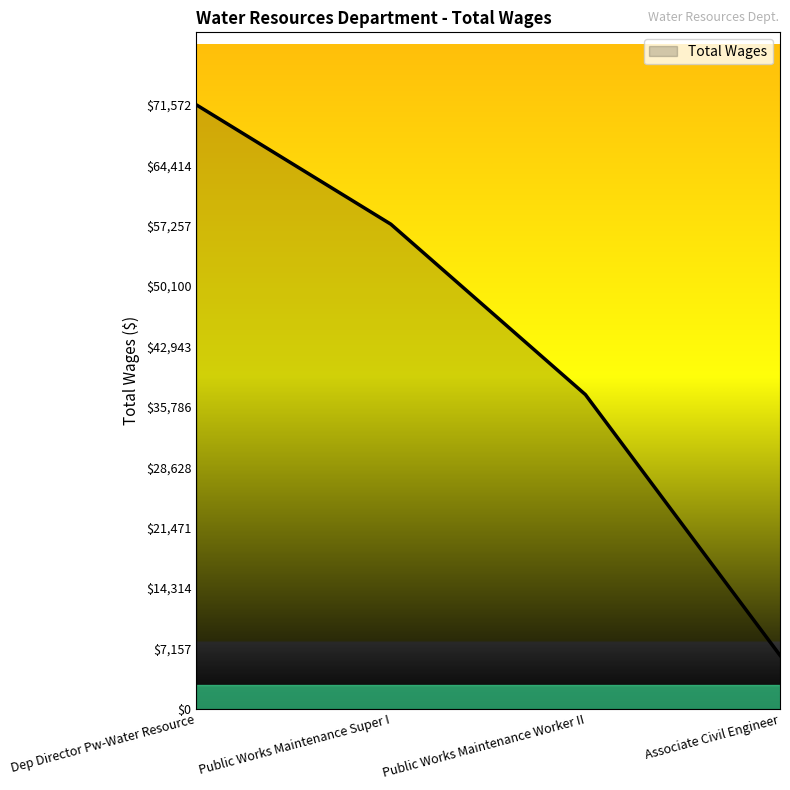

How many series are shown in this chart?

1